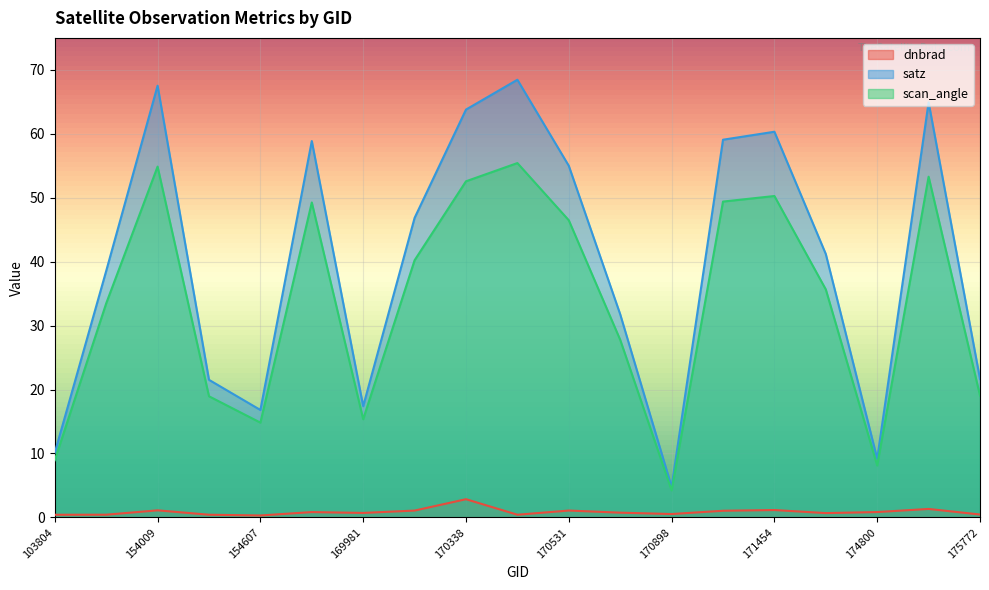

Is the value of scan_angle at 170338 greater than the value of satz at 169981?

Yes